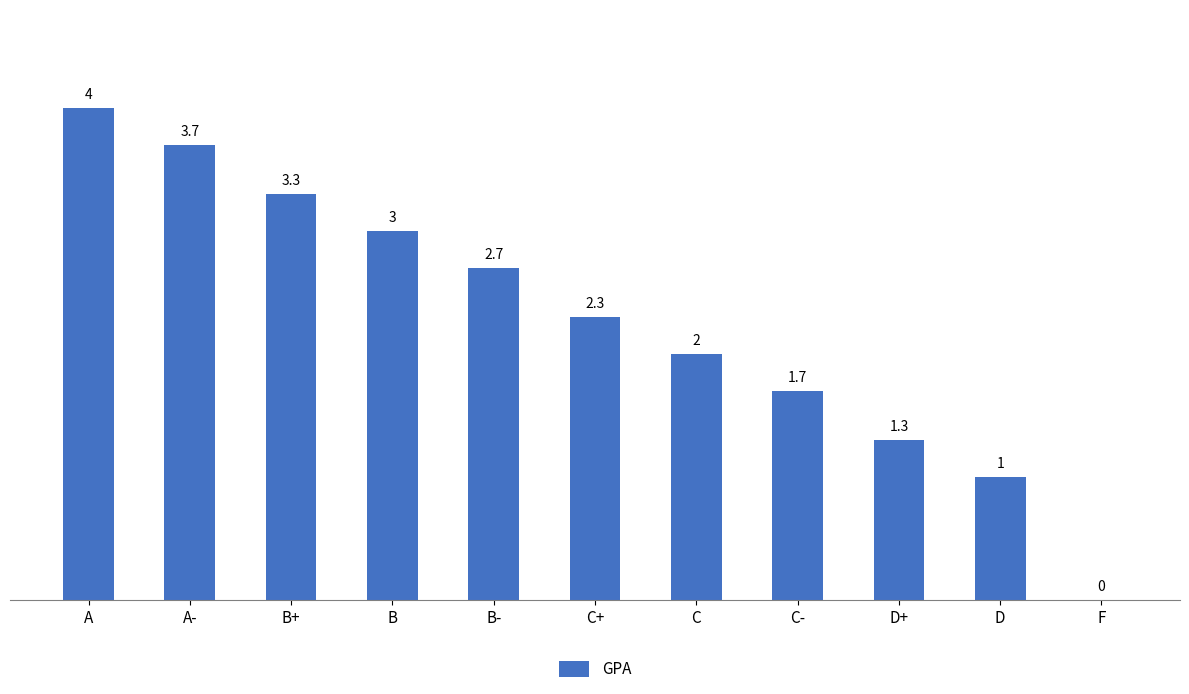

How many series are shown in this chart?

1